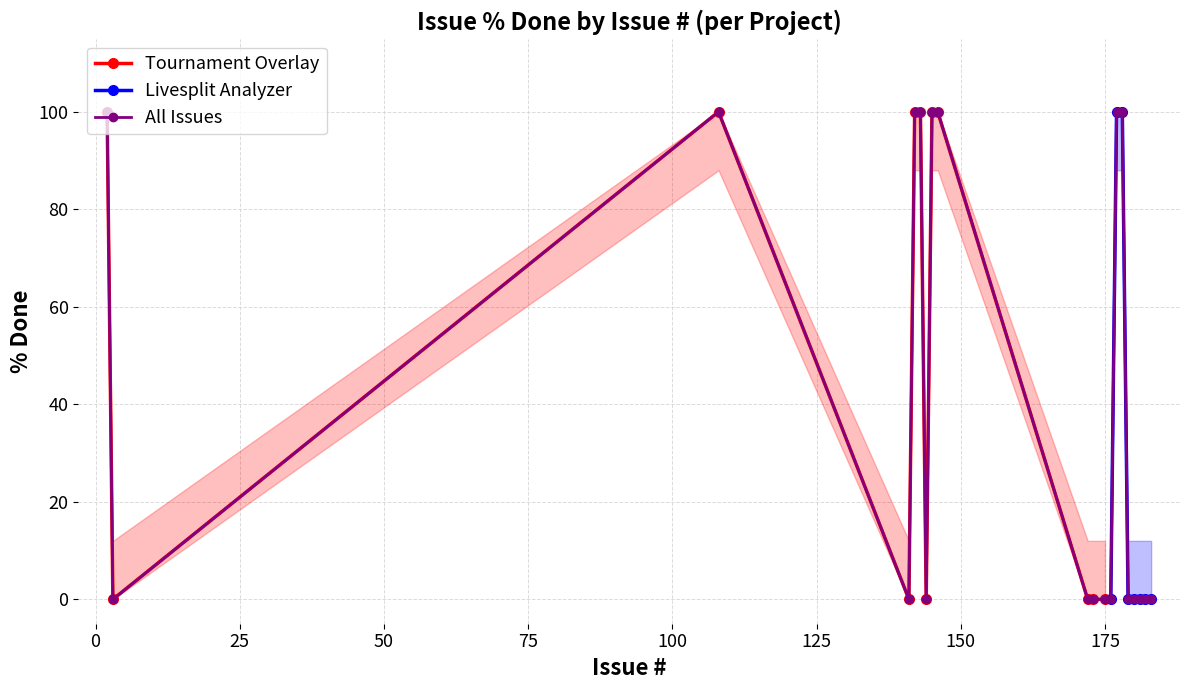

True or false: the data shows 25 at 143.

False